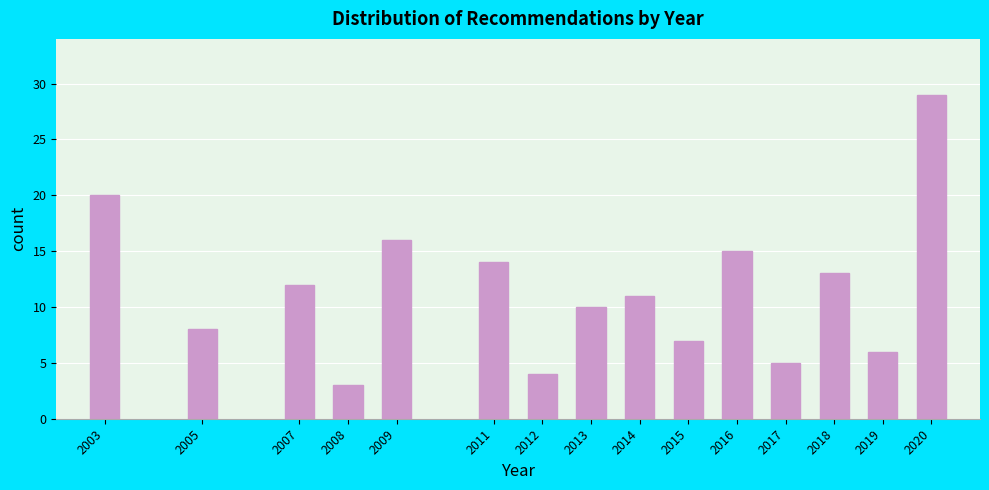

Reading left to right, list all the values displayed in this chart.

20	8	12	3	16	14	4	10	11	7	15	5	13	6	29